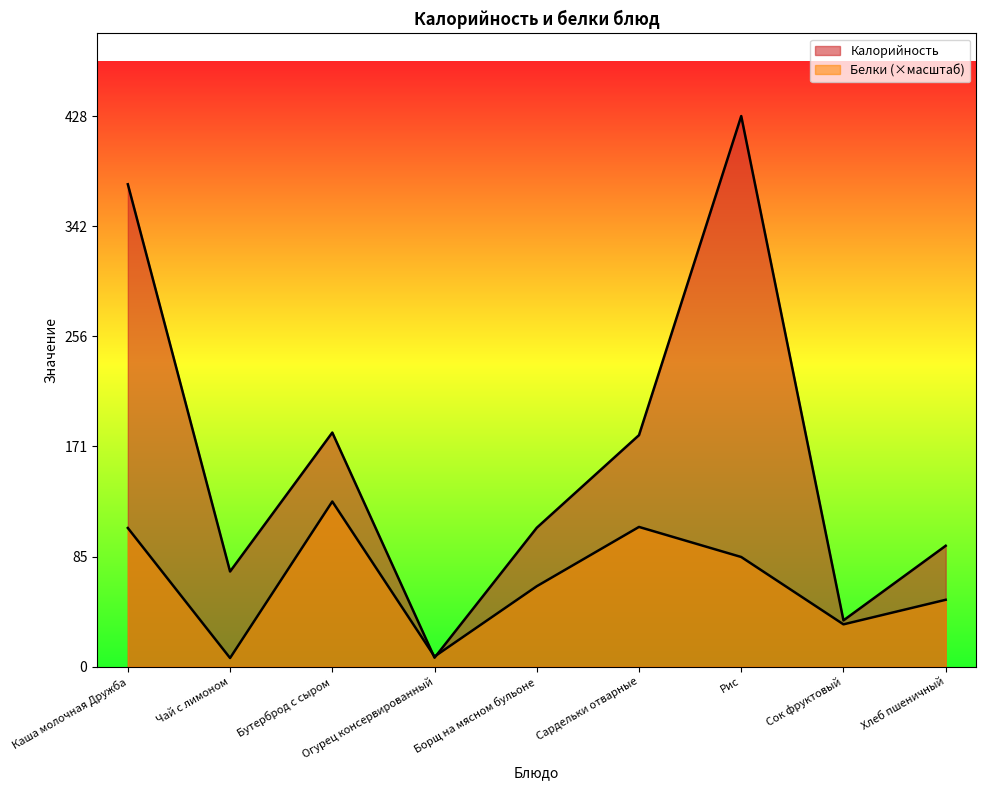

Rank the series by their maximum value, from lowest to highest.

Белки, Калорийность